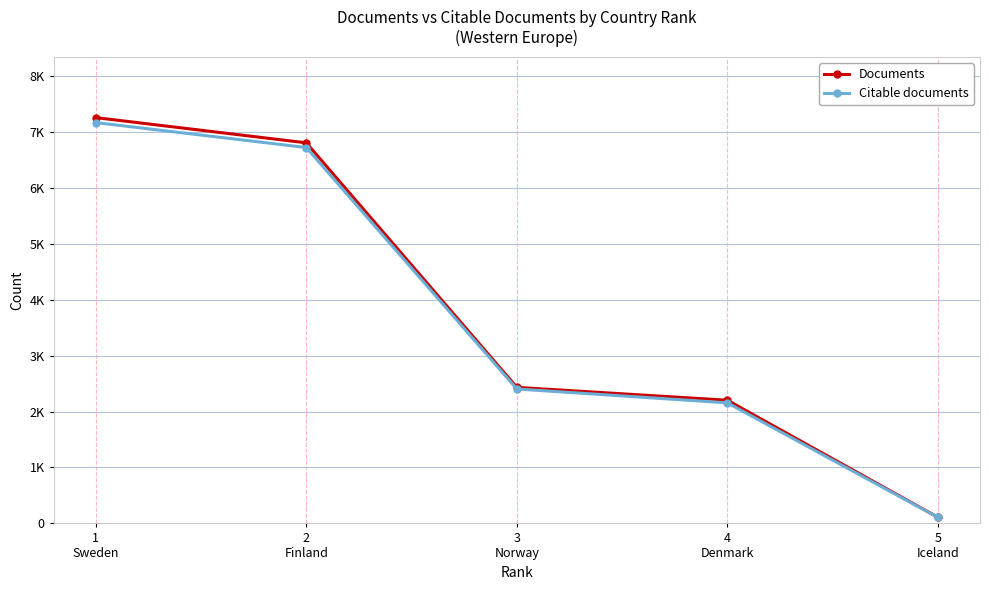

Reading left to right, extract all data points from this chart.

Documents: 7257	6806	2433	2203	110
Citable documents: 7168	6722	2404	2156	108